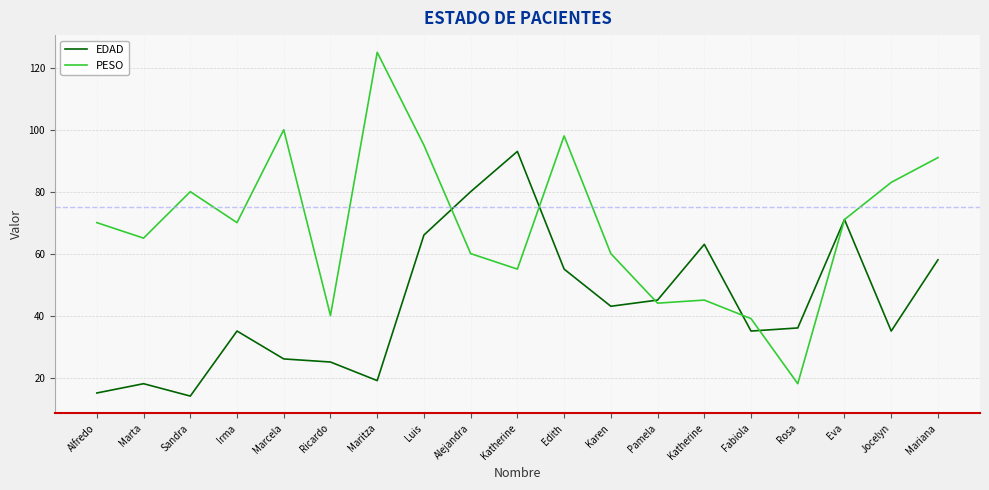

In EDAD, how many points are lower than both neighbors (excluding endpoints)?

5